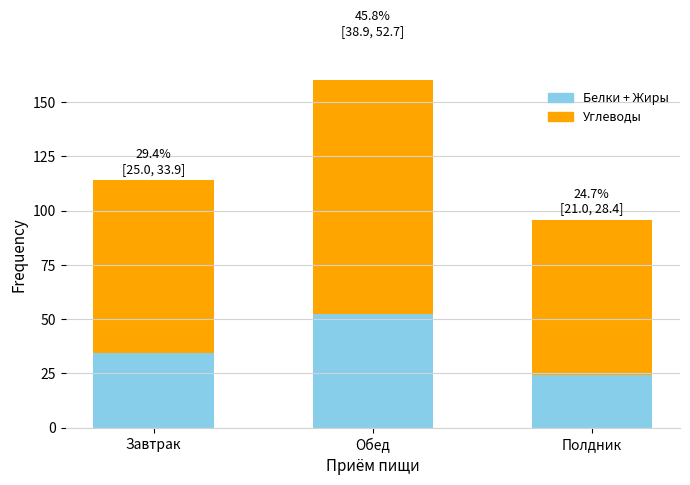

How many bars are there in each group?

2